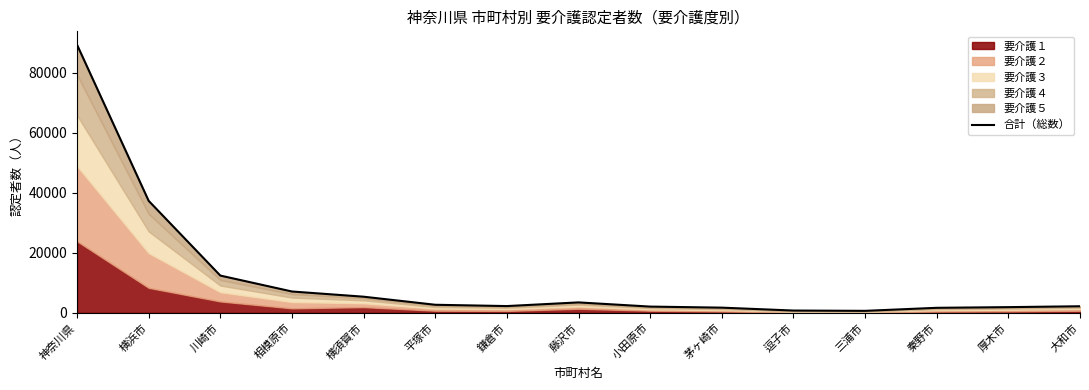

What is the ratio of the value at 横浜市 to the value at 秦野市?

22.2